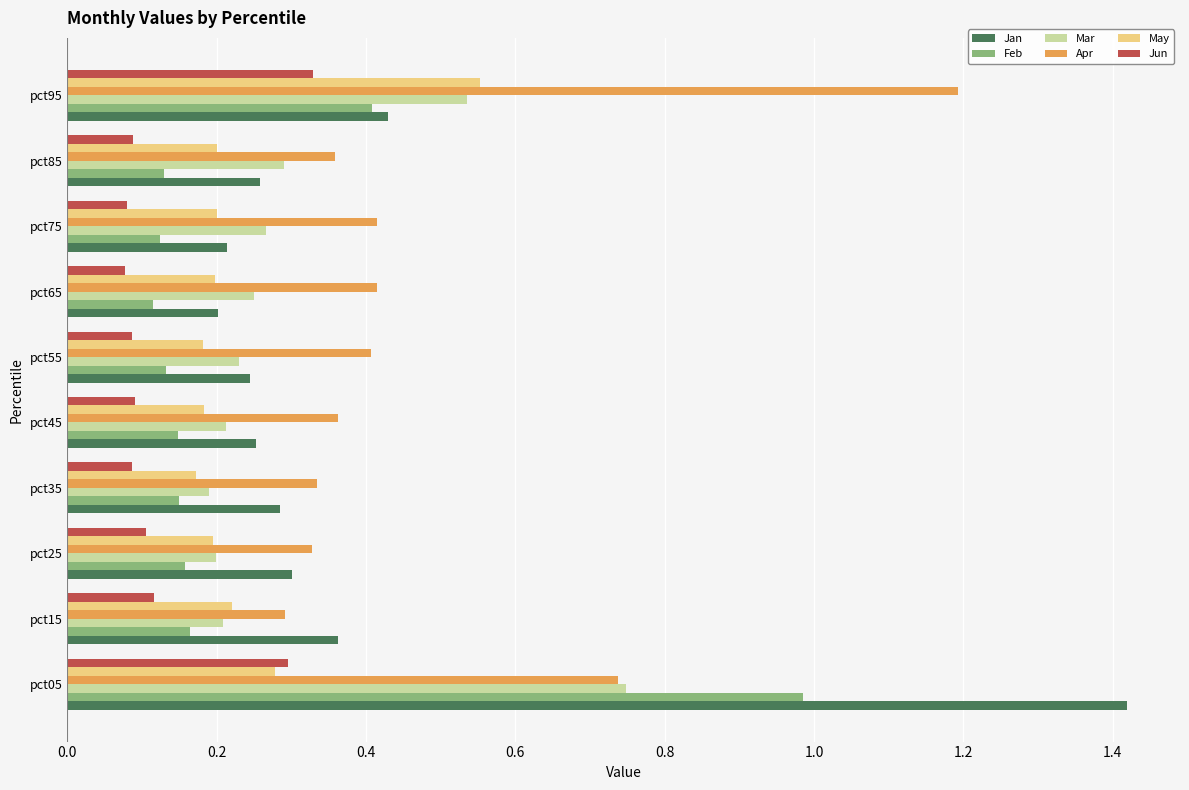

At which category does the chart reach its peak across all series?

pct05